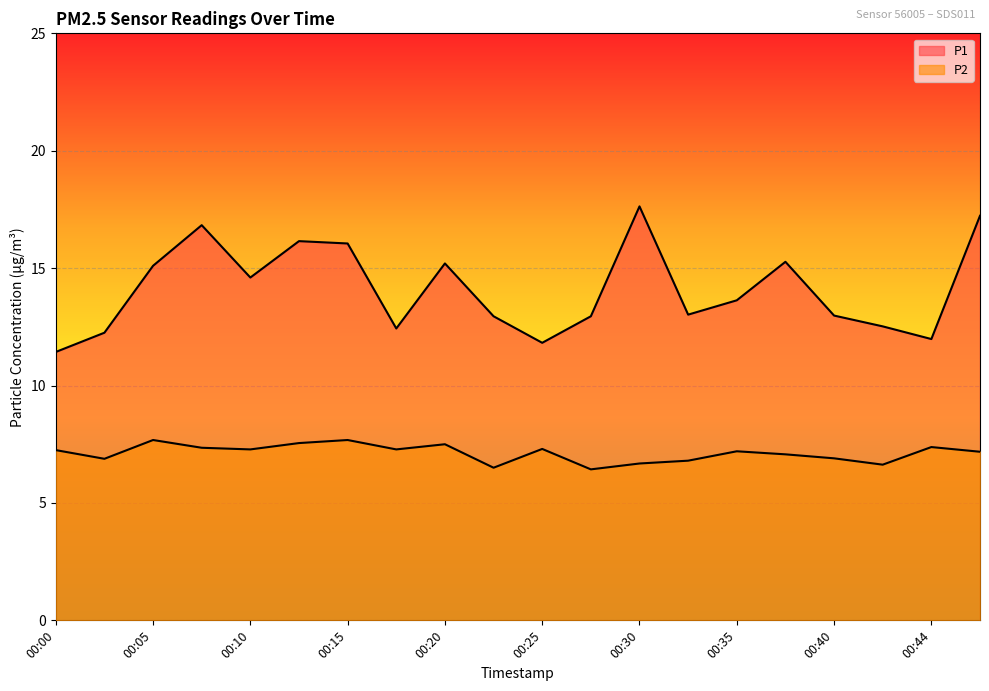

At which category does P1 reach its first local peak?

00:08